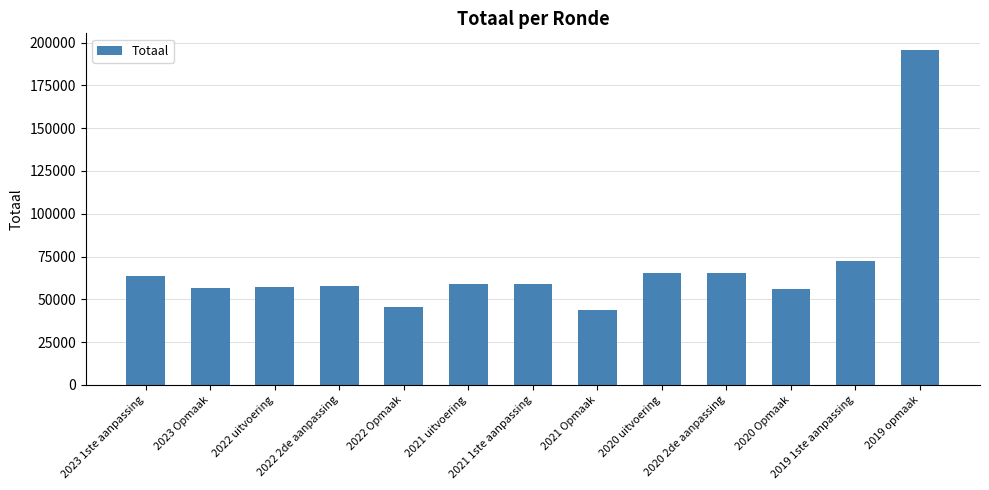

How many data points are less than 58769?

6